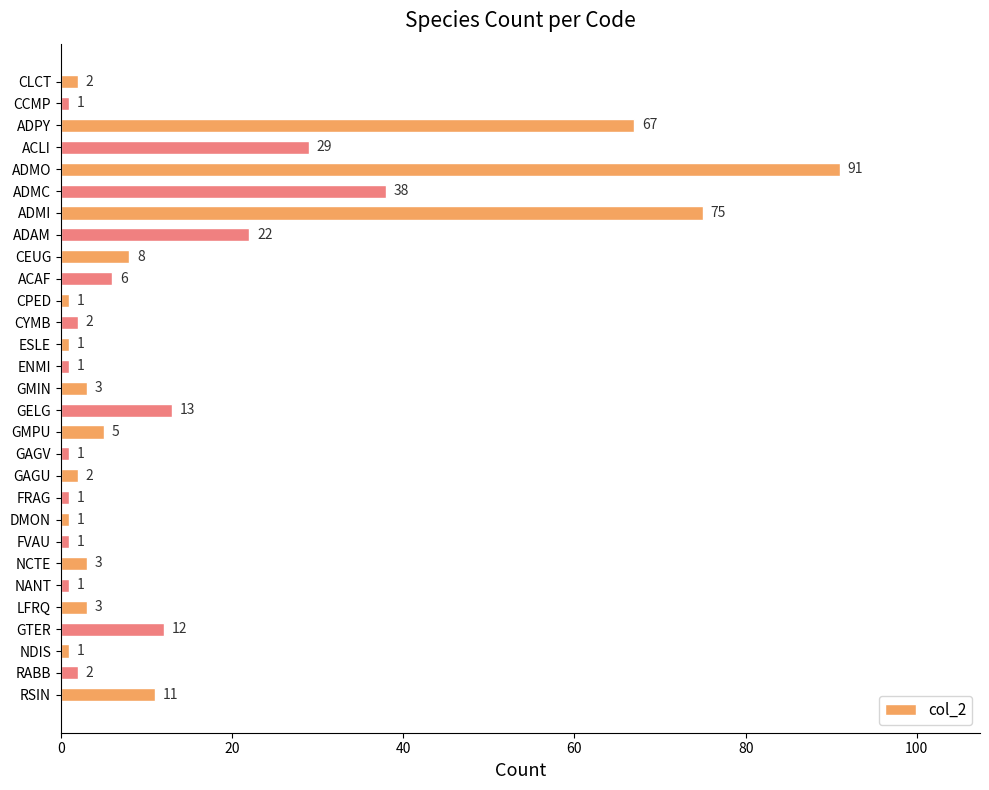

What is the label of the 14th bar from the bottom?

GELG